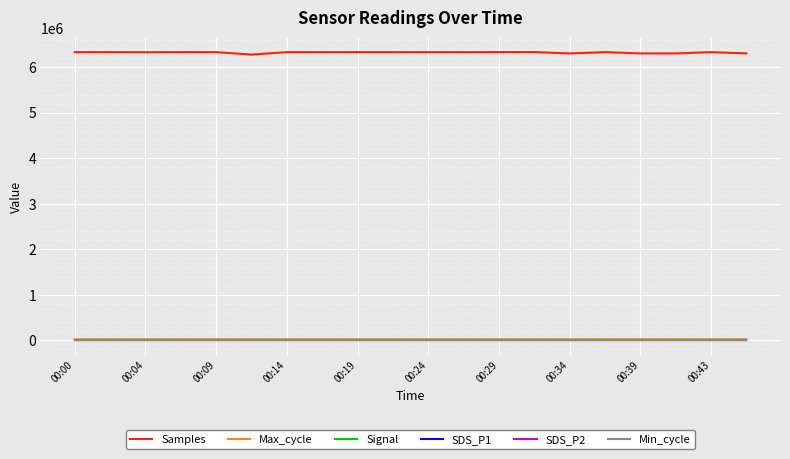

What is the maximum value shown in the chart?

6333425.0